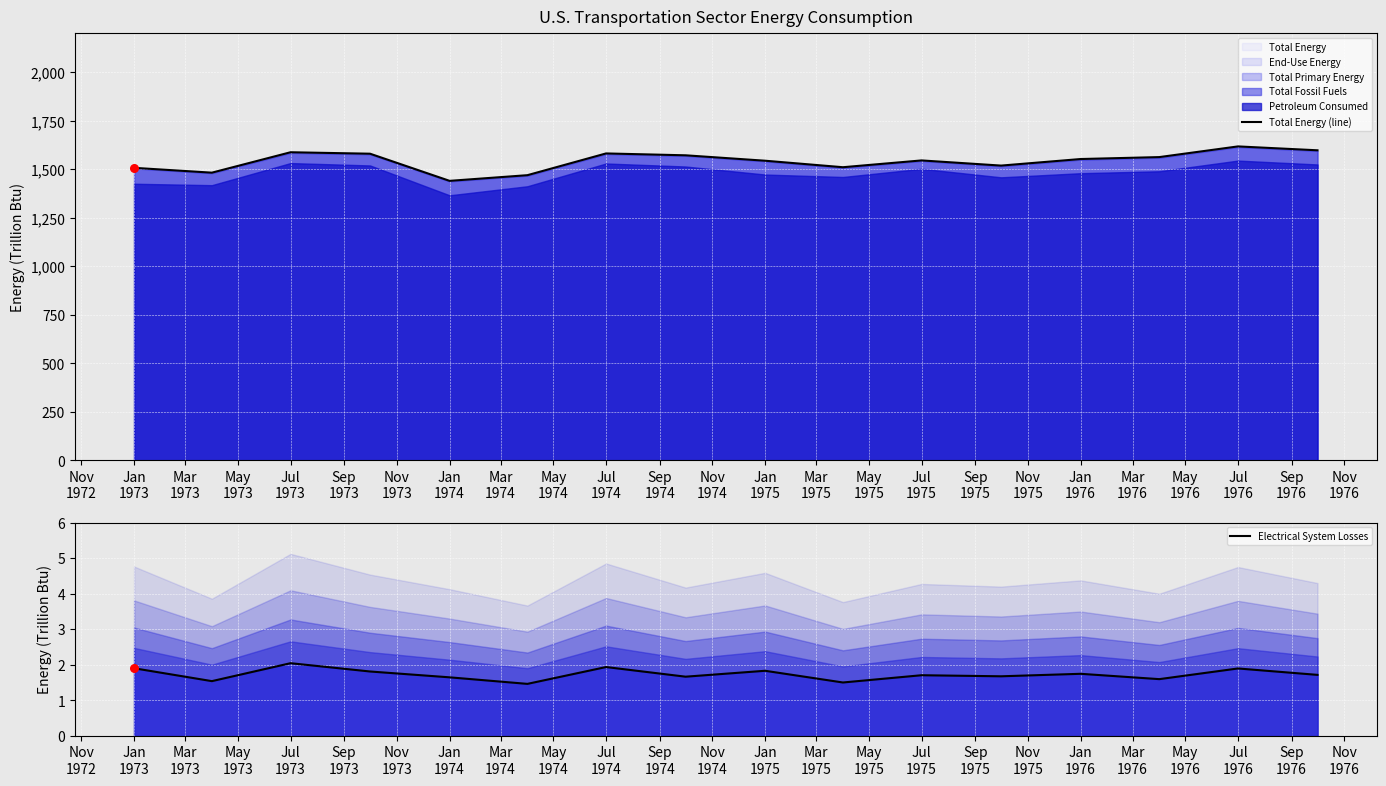

Which series has the largest total across all categories?

Total Energy (line)